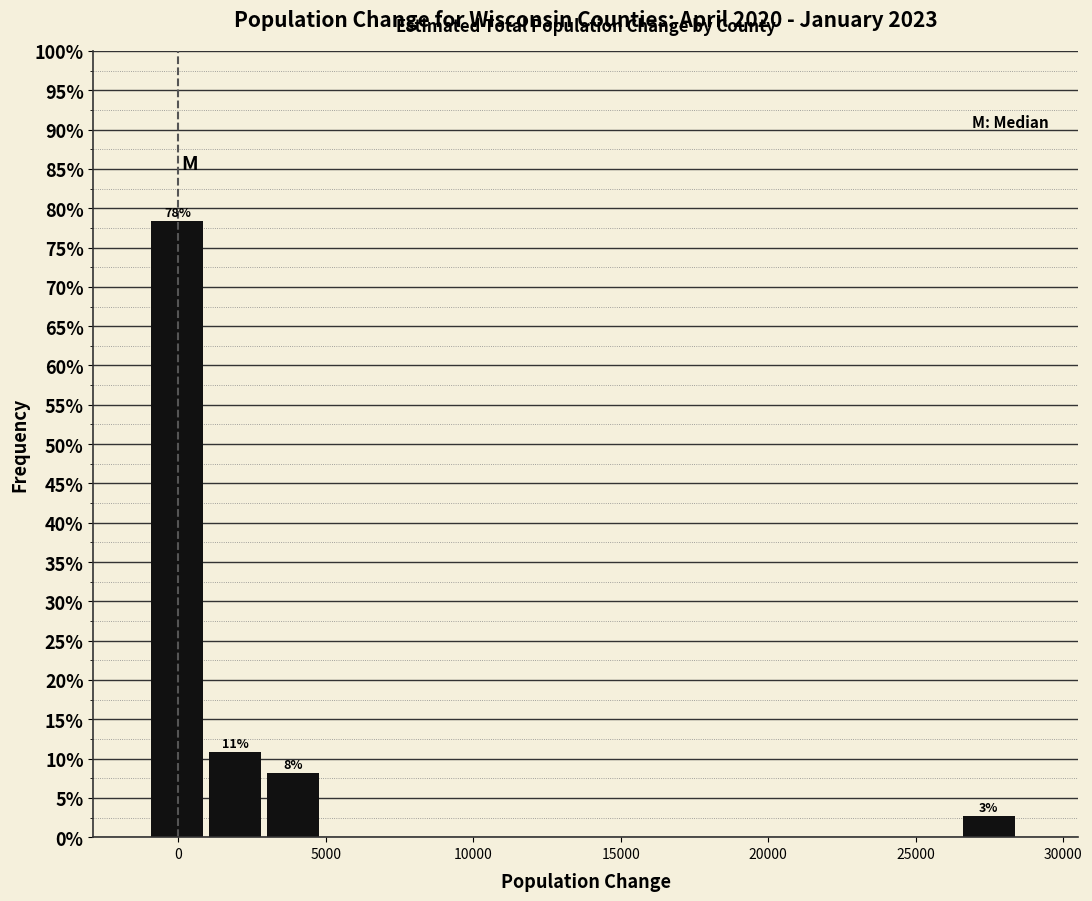

Read against the x-axis, roughly where is the centre of the tallest bar?

0